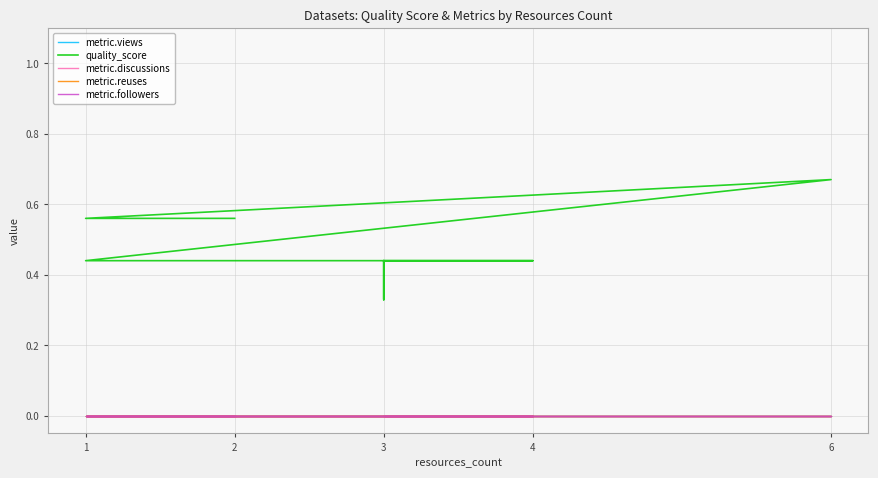

True or false: quality_score and metric.discussions intersect in this chart.

False